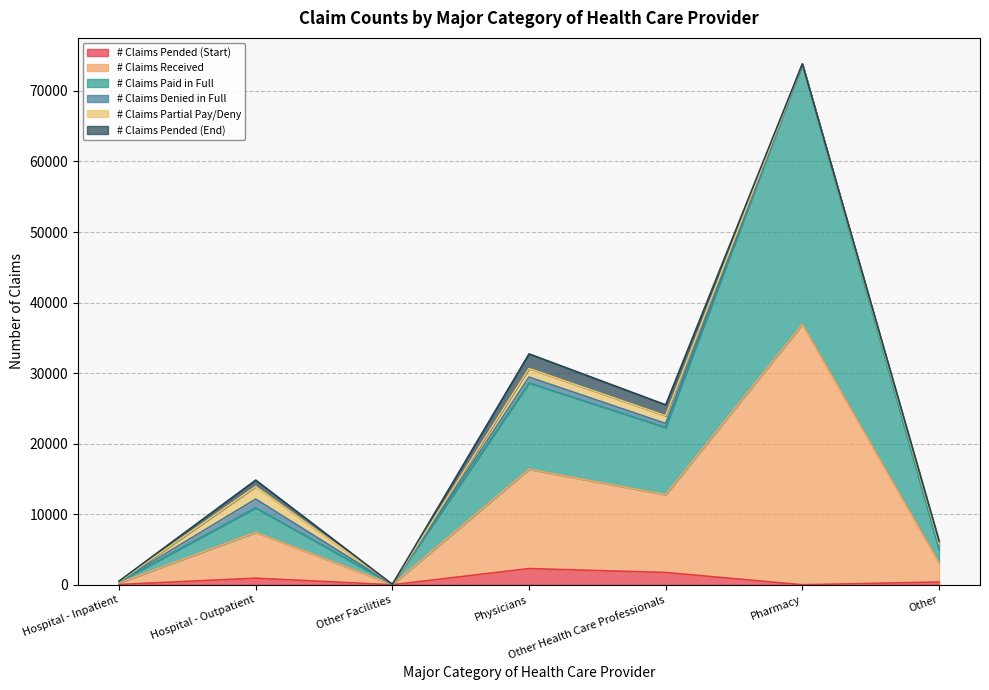

At which category is the sum across all series the highest?

Pharmacy